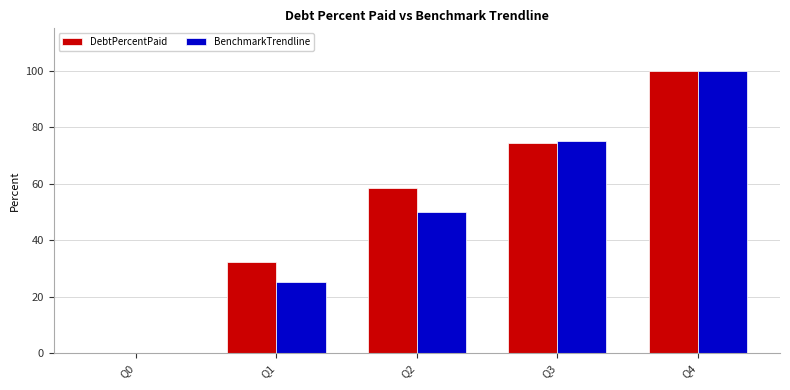

What is the total value across all series at Q3?

149.3